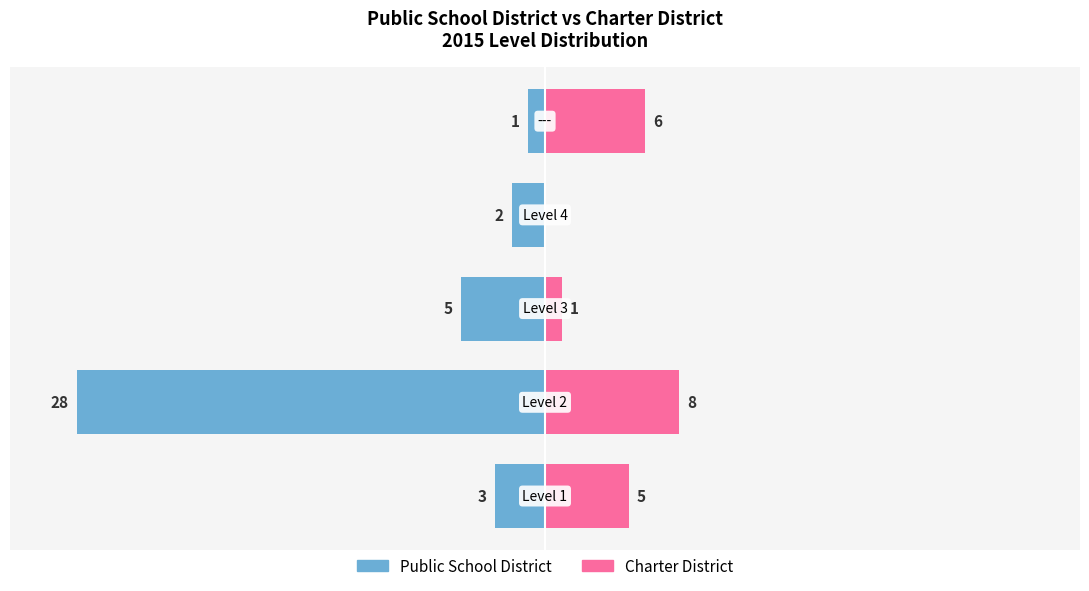

What is the value of the Public School District bar at the 2nd from the left?

-28